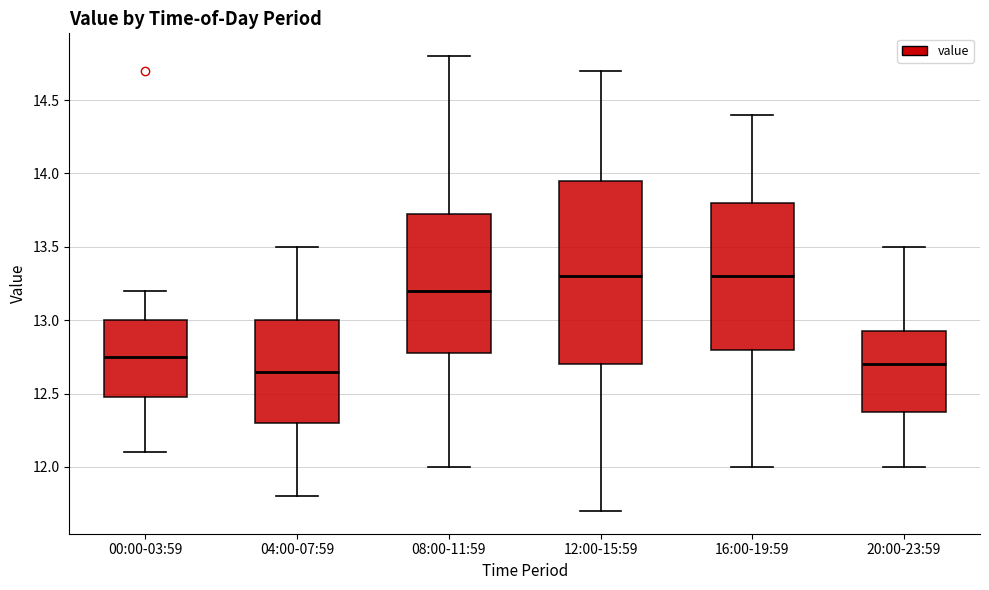

Reading left to right, transcribe this box plot: for each box, give where its median line is, the range the box spans, and where its two whiskers end, as read against the y-axis. The values are not printed on the chart, so give them approximately, as read against the axis.

00:00-03:59: median 12.75, box 12.50 to 13.00, whiskers 12.10 to 13.20
04:00-07:59: median 12.65, box 12.30 to 13.00, whiskers 11.80 to 13.50
08:00-11:59: median 13.20, box 12.80 to 13.75, whiskers 12.00 to 14.80
12:00-15:59: median 13.30, box 12.70 to 13.95, whiskers 11.70 to 14.70
16:00-19:59: median 13.30, box 12.80 to 13.80, whiskers 12.00 to 14.40
20:00-23:59: median 12.70, box 12.40 to 12.95, whiskers 12.00 to 13.50